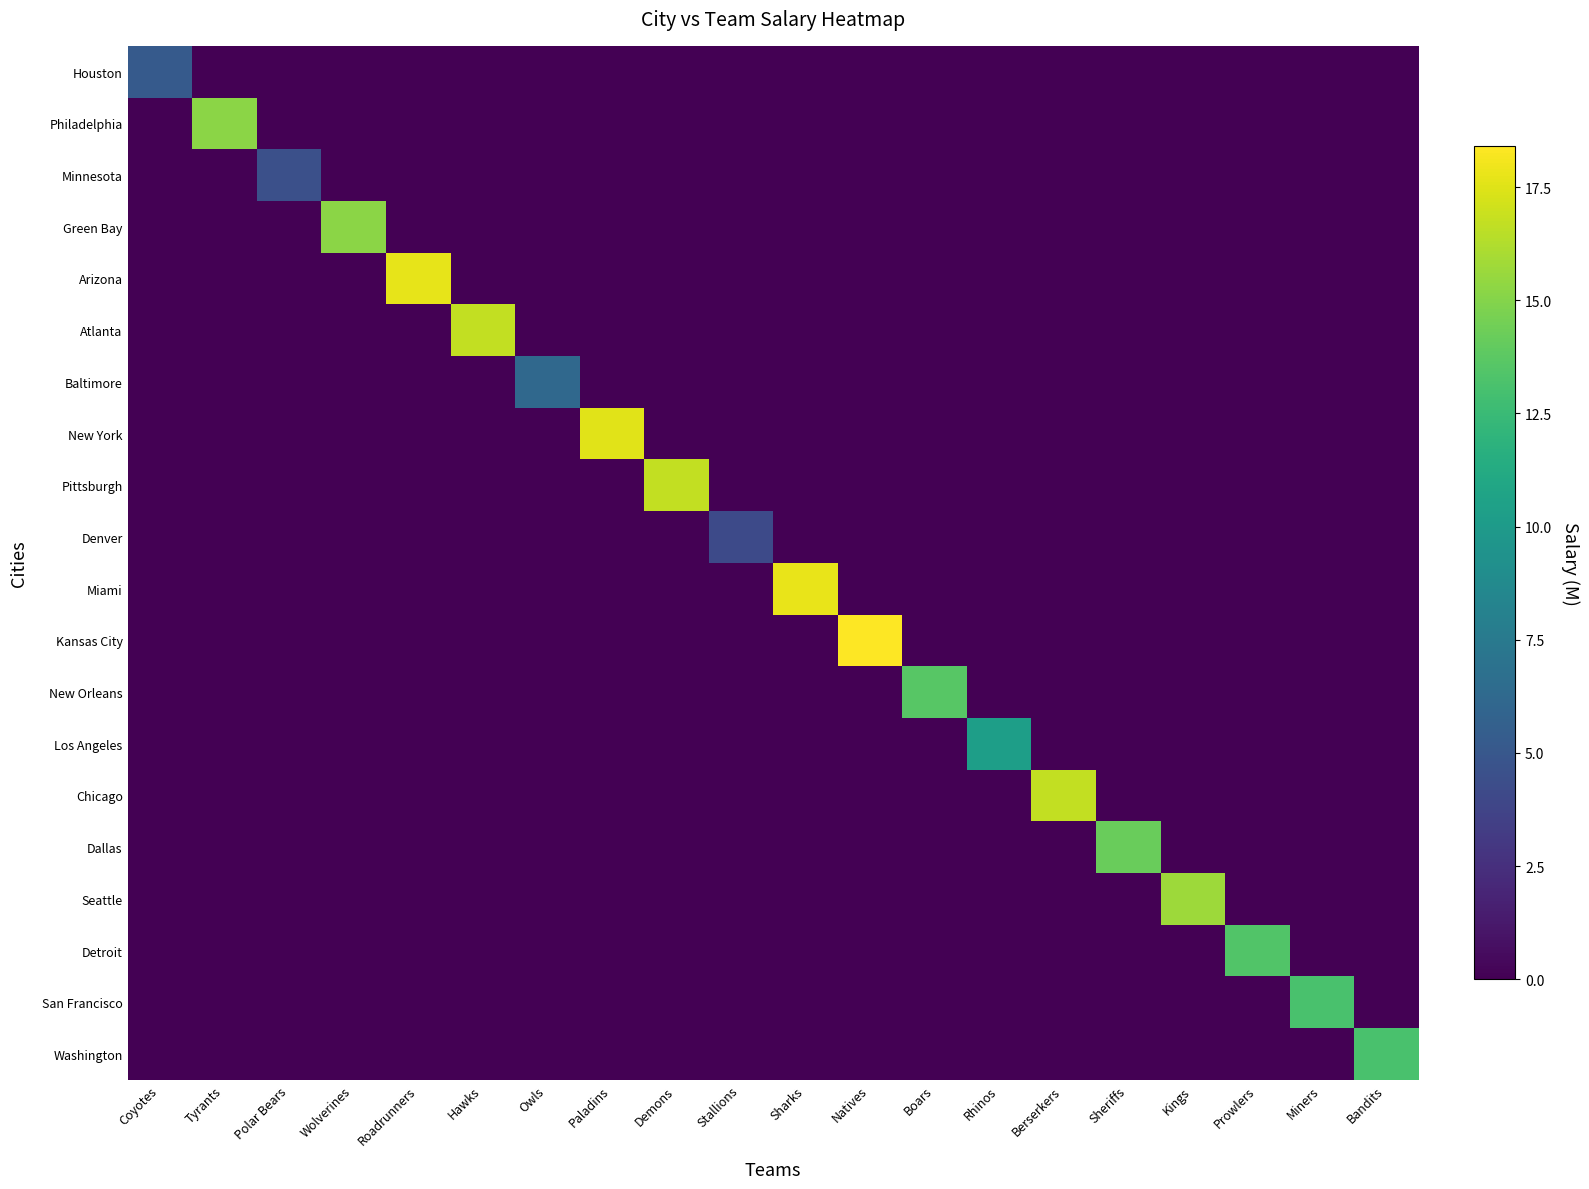

At which category is the sum across all series the highest?

Natives